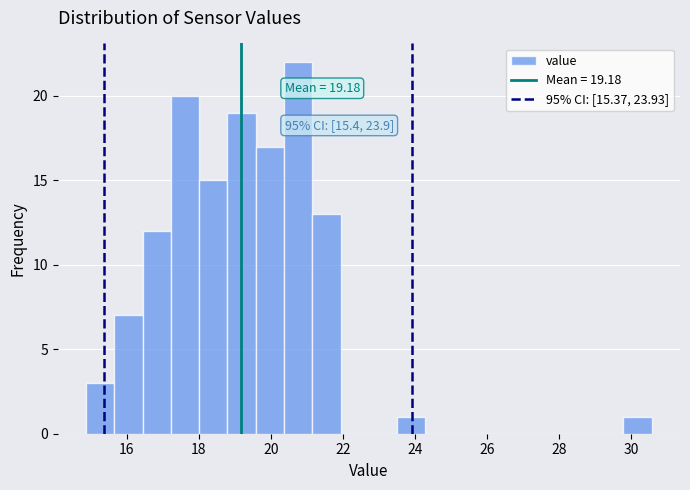

Read against the x-axis, roughly where is the centre of the tallest bar?

20.8